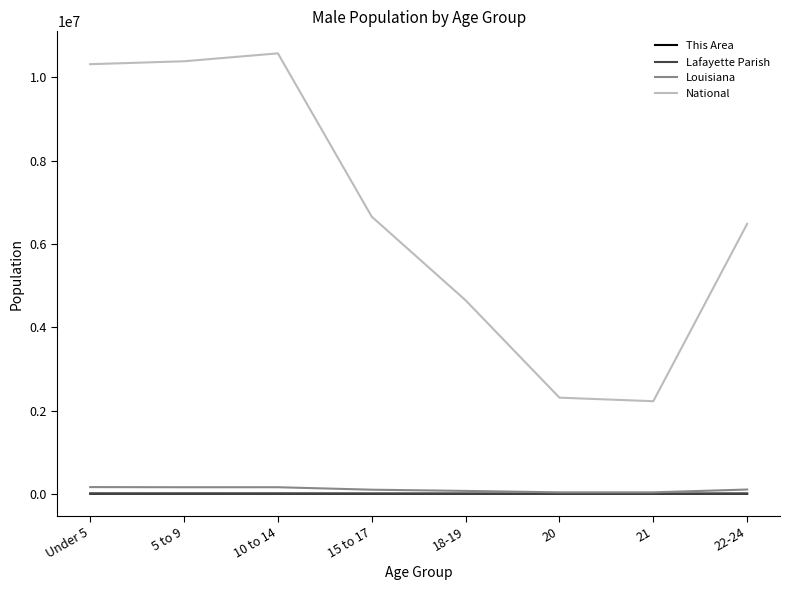

True or false: Lafayette Parish and This Area intersect in this chart.

False